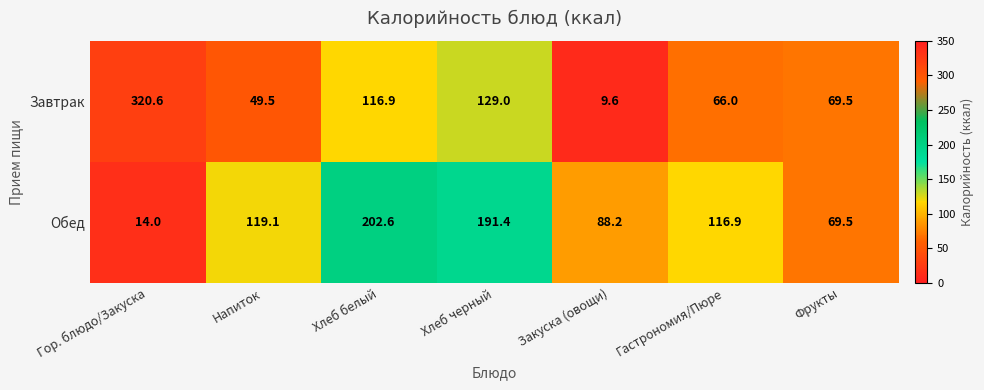

Reading right to left, what are all the values shown in this chart?

Завтрак: 69.5	66.0	9.6	129.0	116.9	49.5	320.6
Обед: 69.5	116.9	88.2	191.4	202.6	119.1	14.0